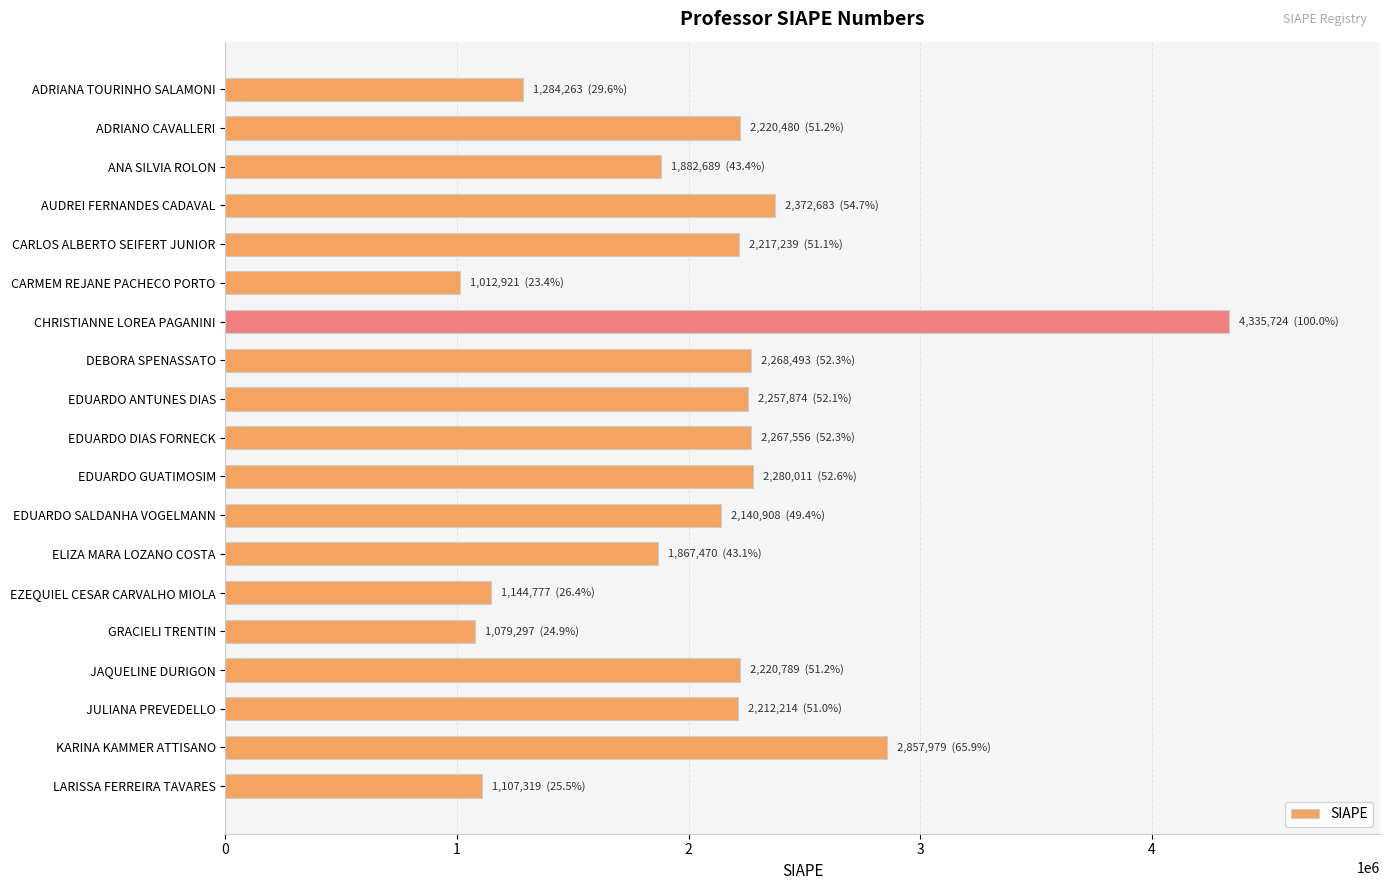

Between EDUARDO DIAS FORNECK and CHRISTIANNE LOREA PAGANINI, which is larger?

CHRISTIANNE LOREA PAGANINI